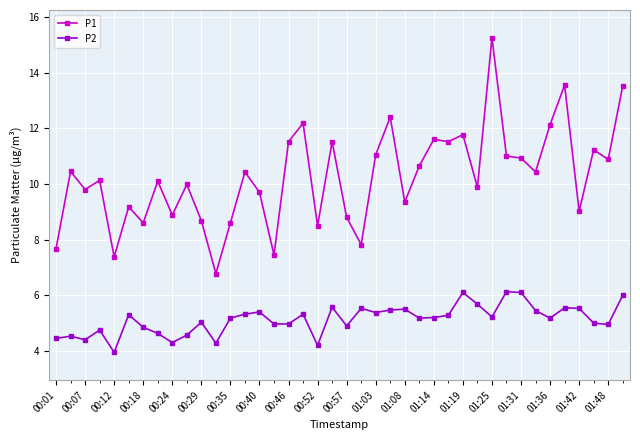

In P1, how many points are lower than both neighbors (excluding endpoints)?

14